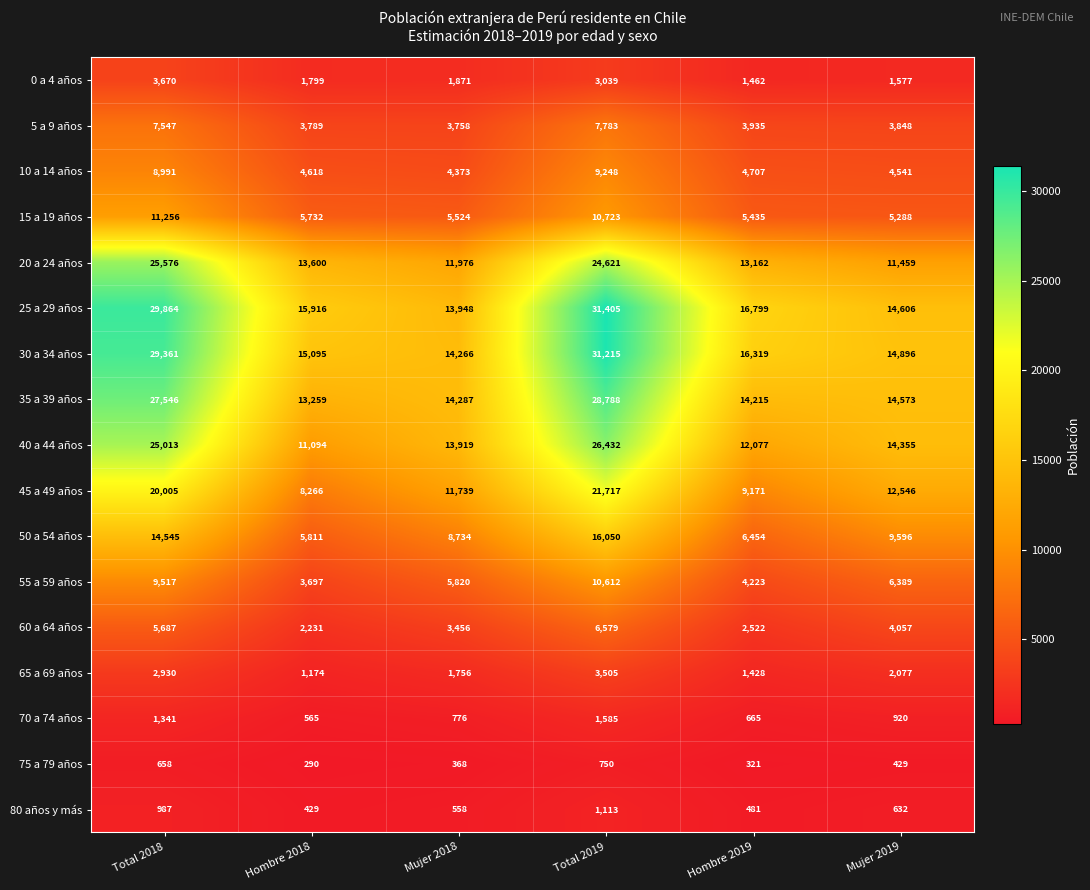

Which category has the lowest value across all series?

Hombre 2018